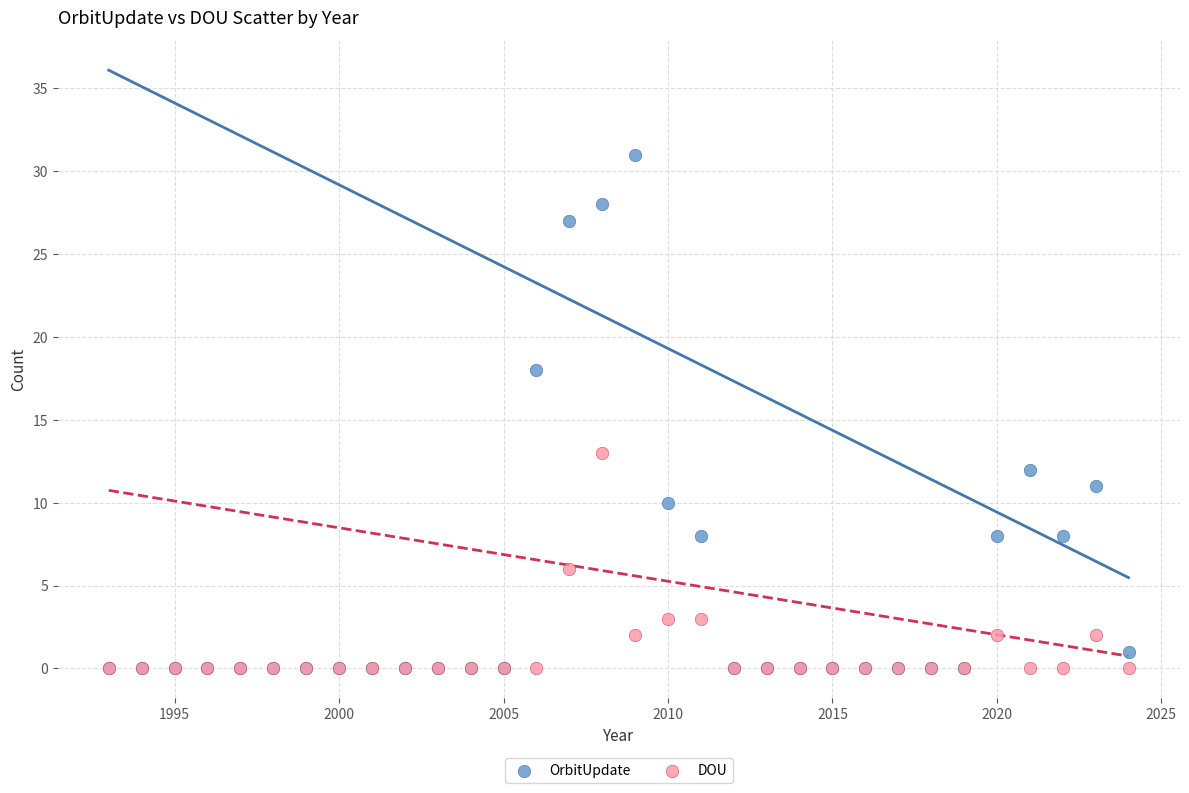

Across all series, what Y value is closest to 15?

13